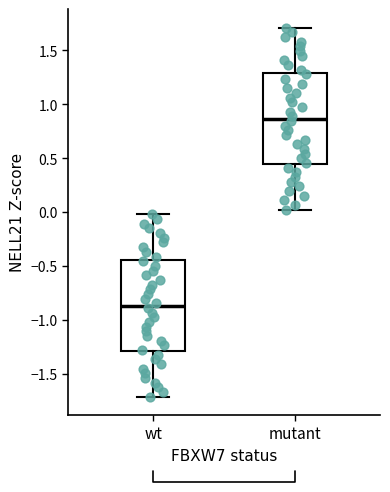

Reading left to right, read every box against the y-axis: the position of its median line, the range the box covers, and the ends of its whiskers. The values are not printed on the chart, so give them approximately, as read against the axis.

wt: median -0.85, box -1.30 to -0.45, whiskers -1.70 to 0.00
mutant: median 0.85, box 0.45 to 1.30, whiskers 0.00 to 1.70